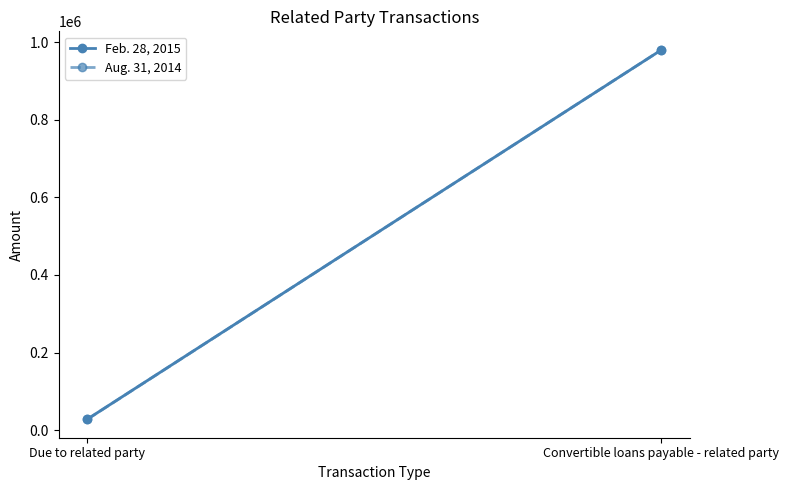

What is the label of the 2nd point from the left?

Convertible loans payable - related party